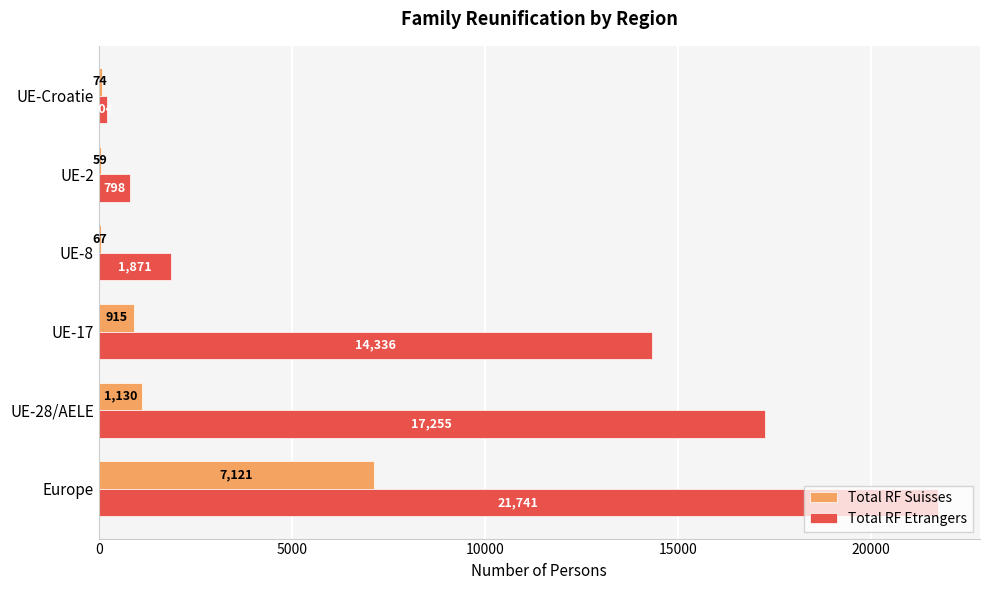

True or false: Total RF Suisses has a value of 74 at UE-Croatie.

True